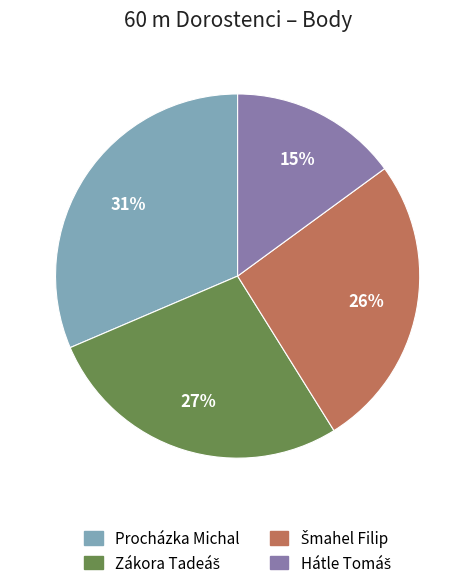

To the nearest percent, what is the difference between the largest and smallest slice percentages?

16%